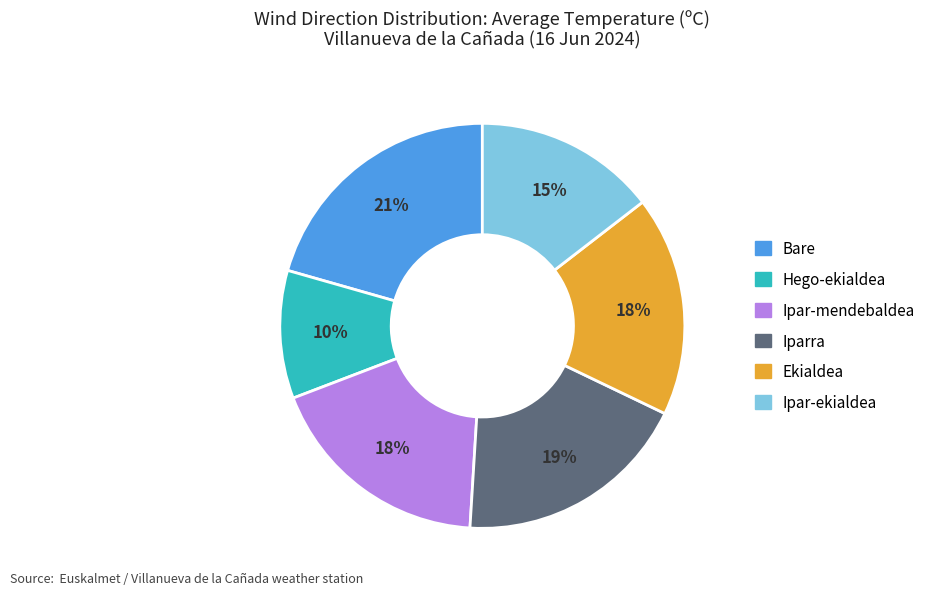

What percentage is the Ipar-mendebaldea slice, to the nearest percent?

18%